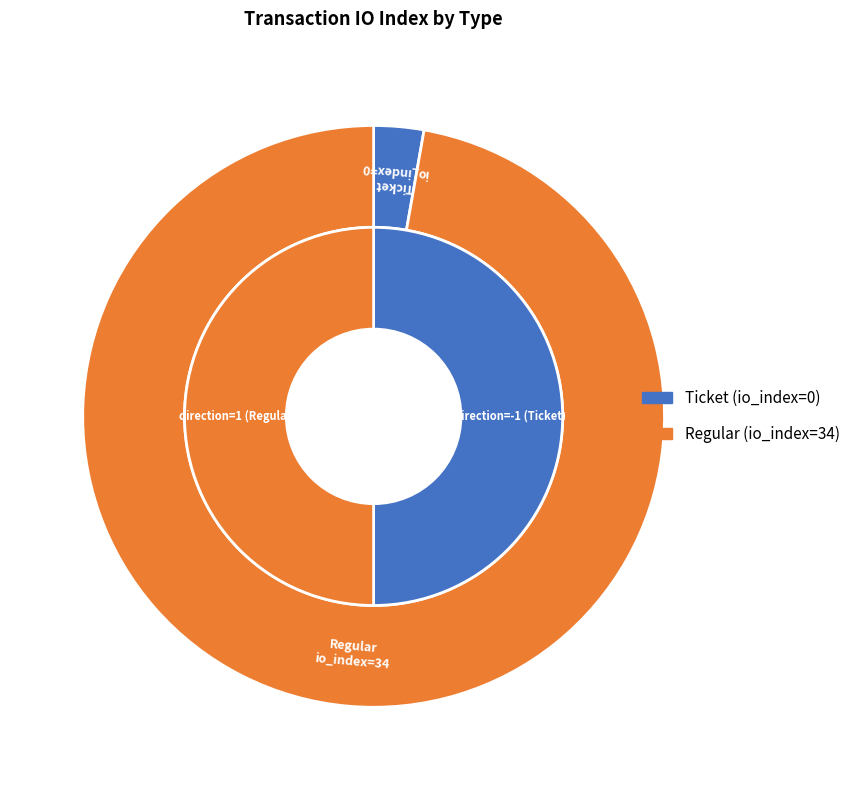

To the nearest percent, what is the average slice percentage?

50%